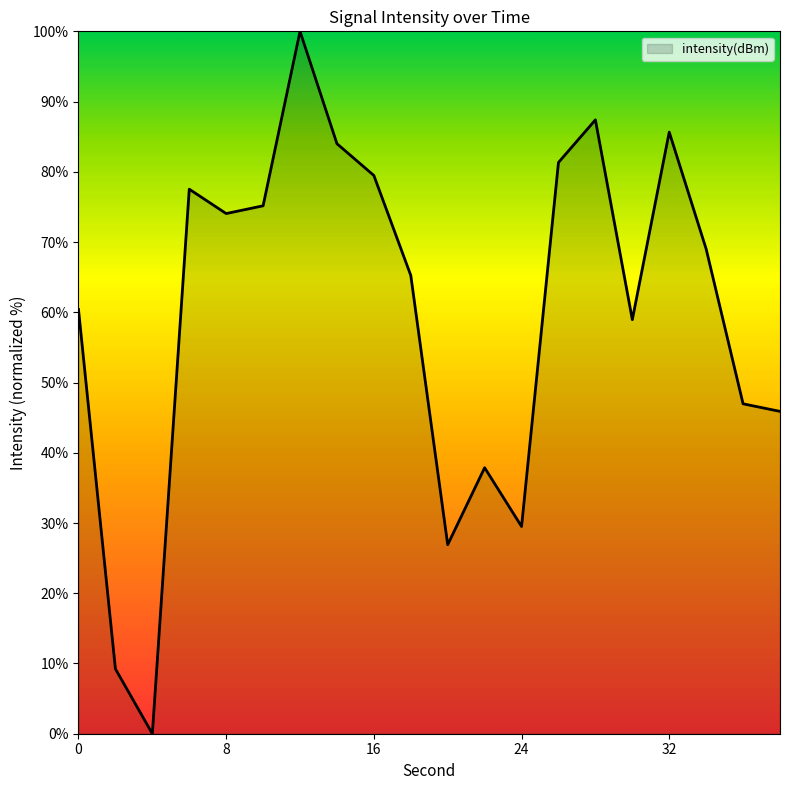

True or false: the data has more than 2 interior local peaks.

True